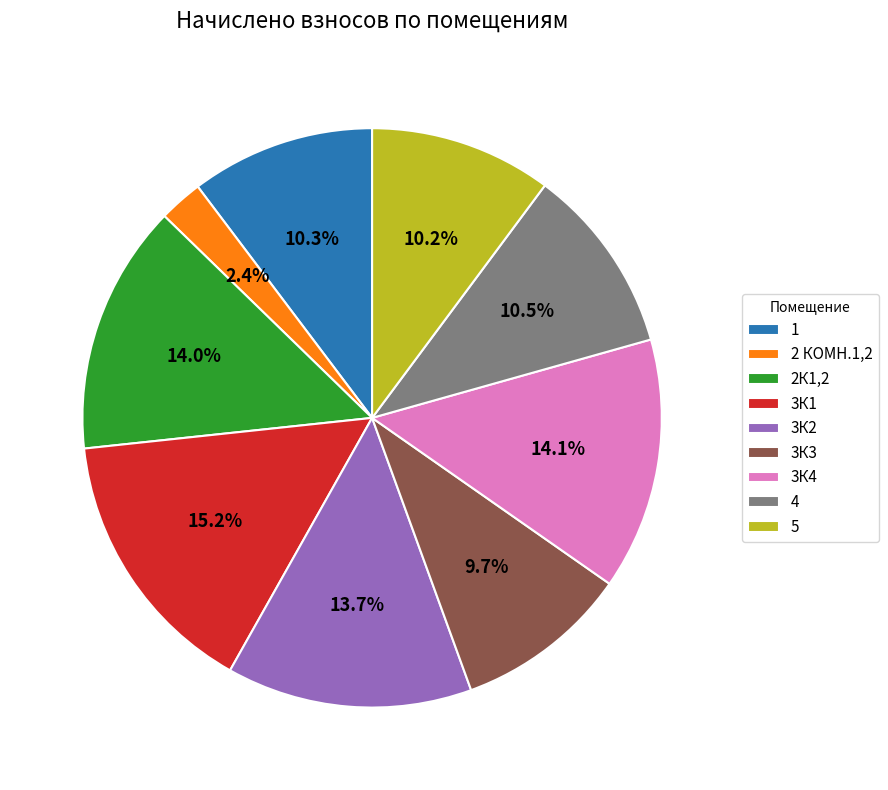

How many slices are in this pie chart?

9